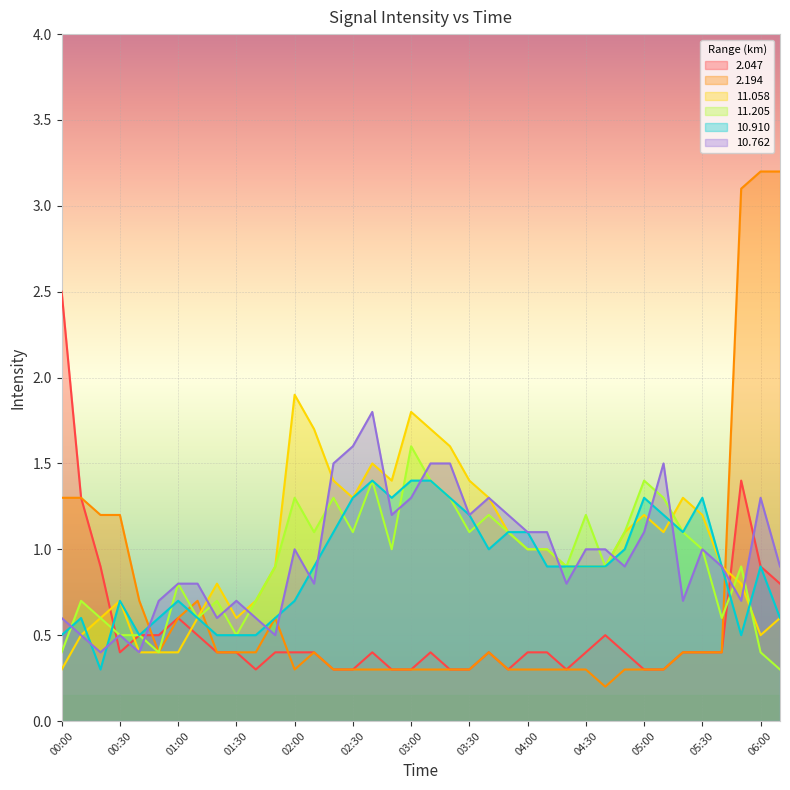

Which has a higher value, 03:30 or 05:30?

05:30